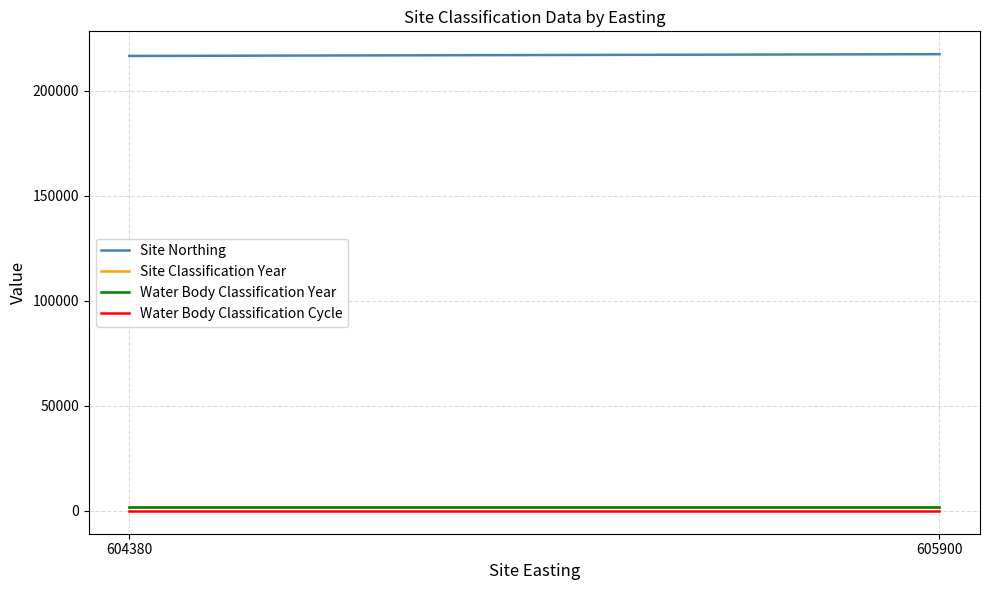

What is the difference between the Site Northing values at 605900 and 604380?

840